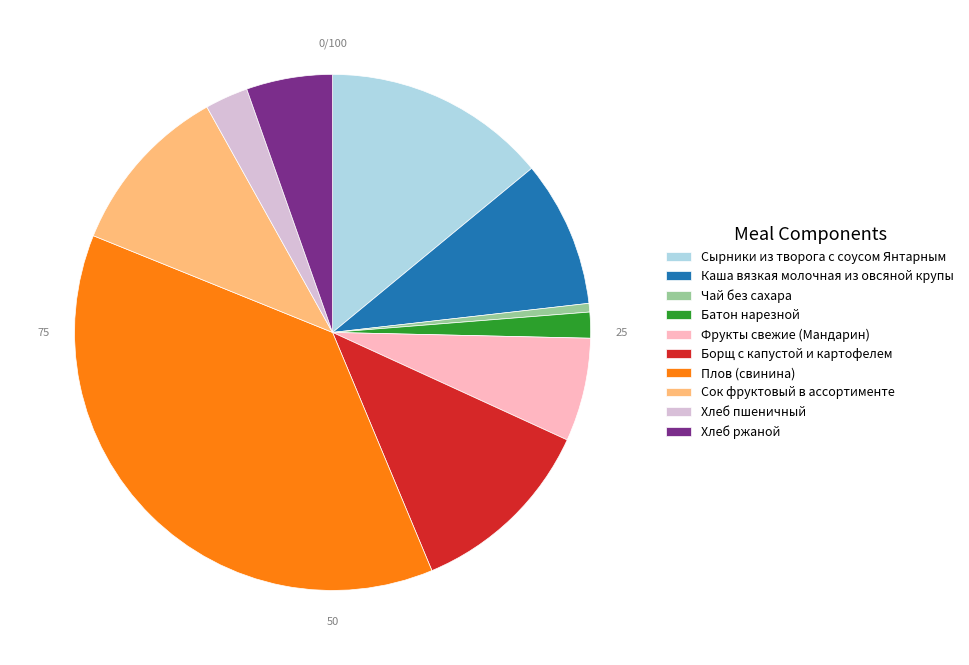

Does Плов (свинина) account for over 50% of the chart?

No